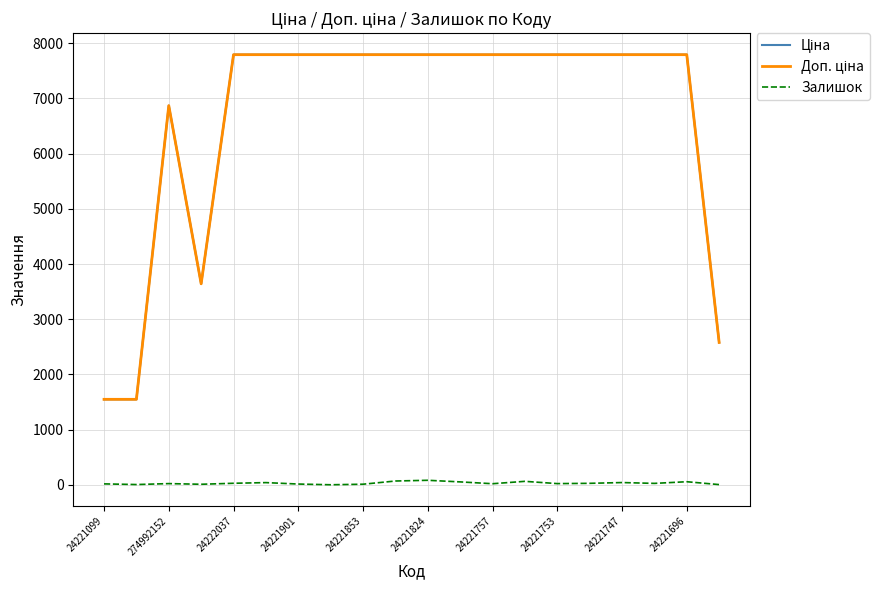

Does the chart have visible grid lines?

Yes